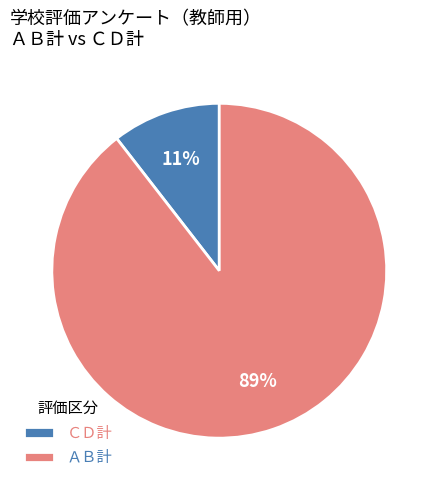

Rank the categories by value from lowest to highest.

ＣＤ計, ＡＢ計